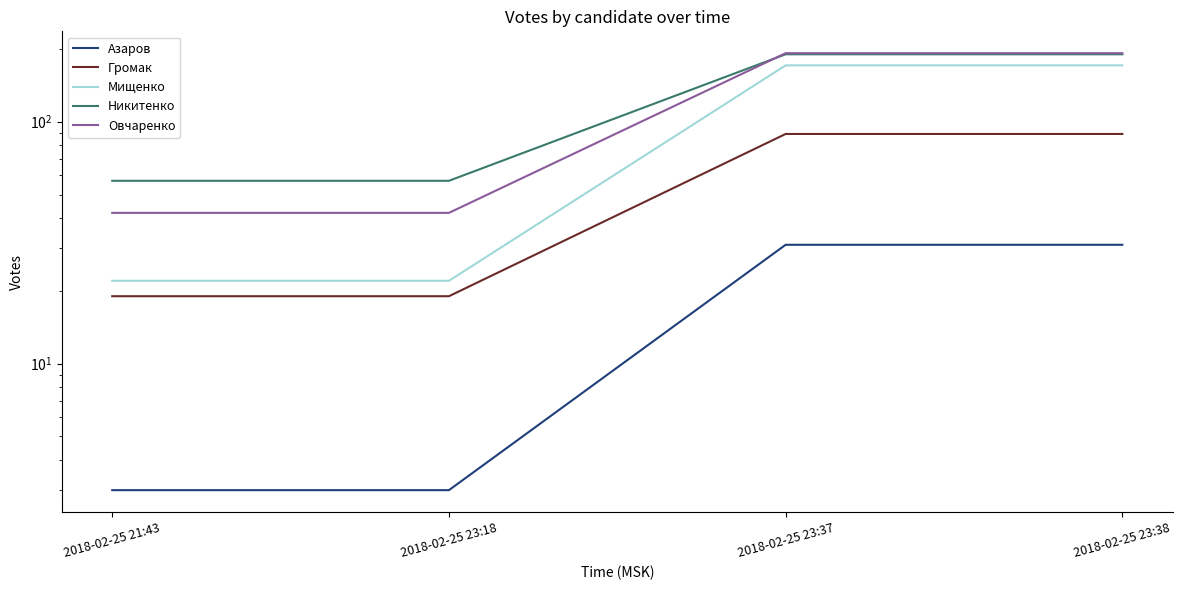

What is the spread (max minus min) of values at 2018-02-25 23:18?

54